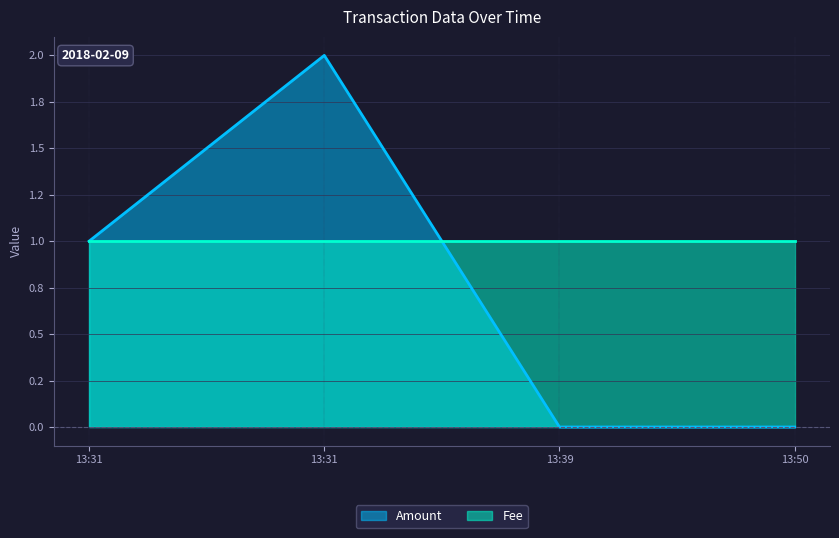

True or false: Fee has more than 2 interior local peaks.

False